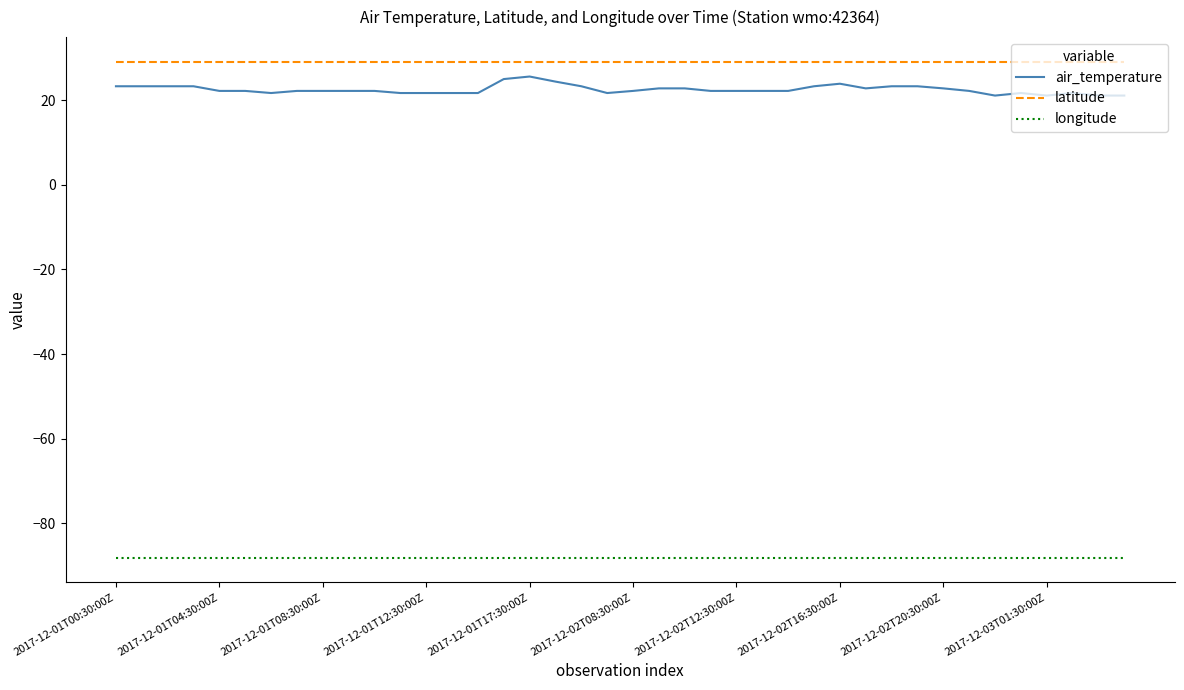

Which series has the largest total across all categories?

latitude